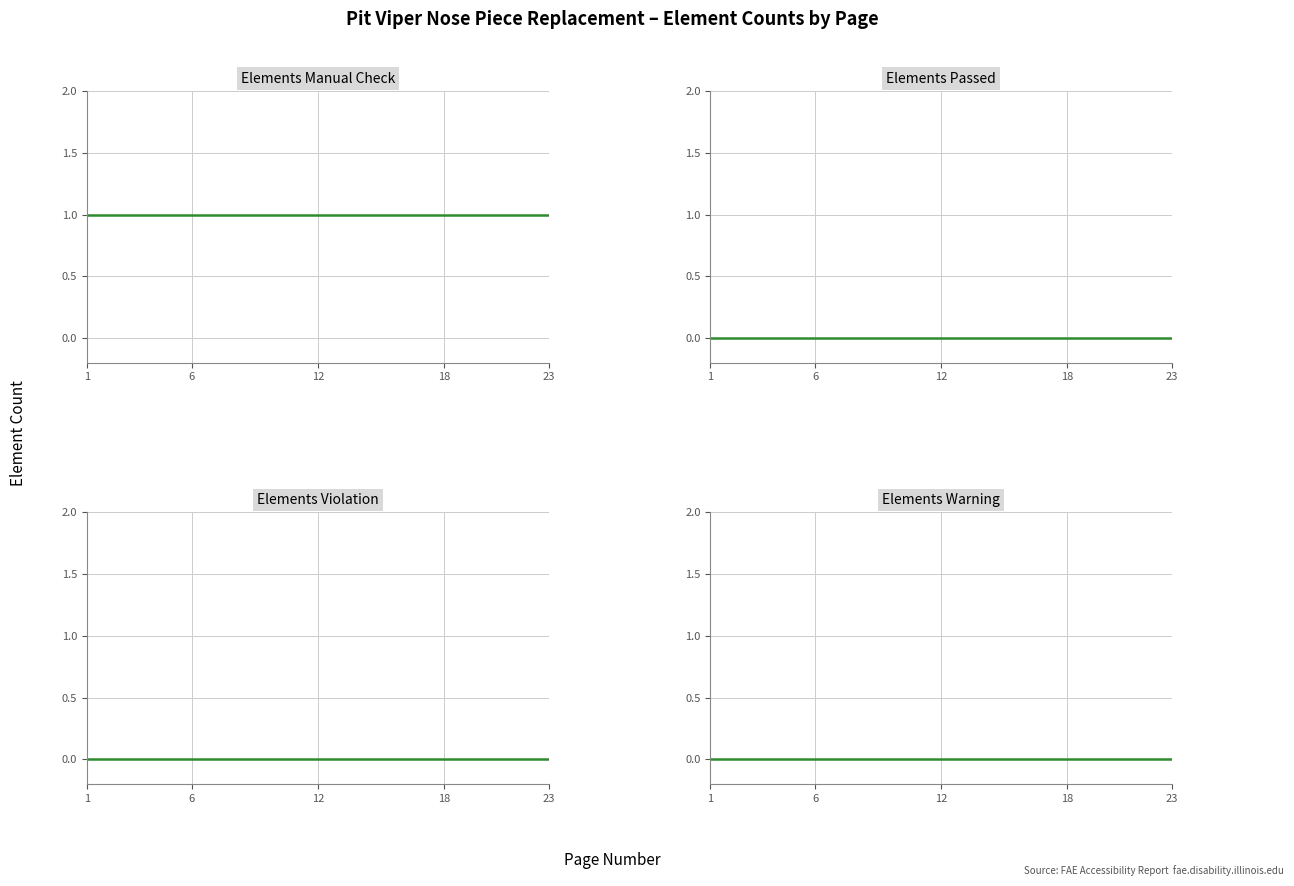

True or false: Elements Manual Check has a value of 1 at 6.

False